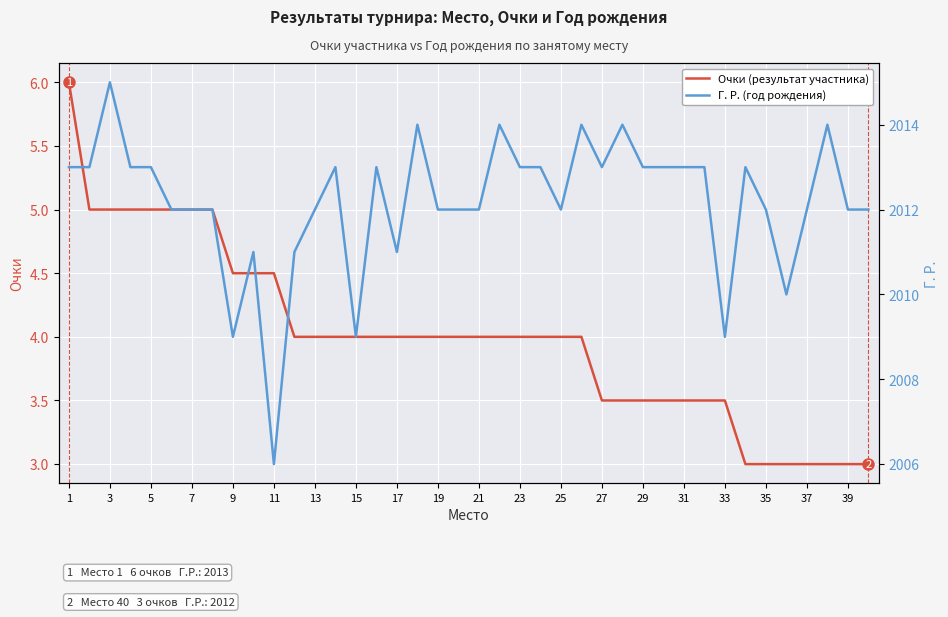

The value of Очки (результат участника) at 23 is 6.1. True or false?

False